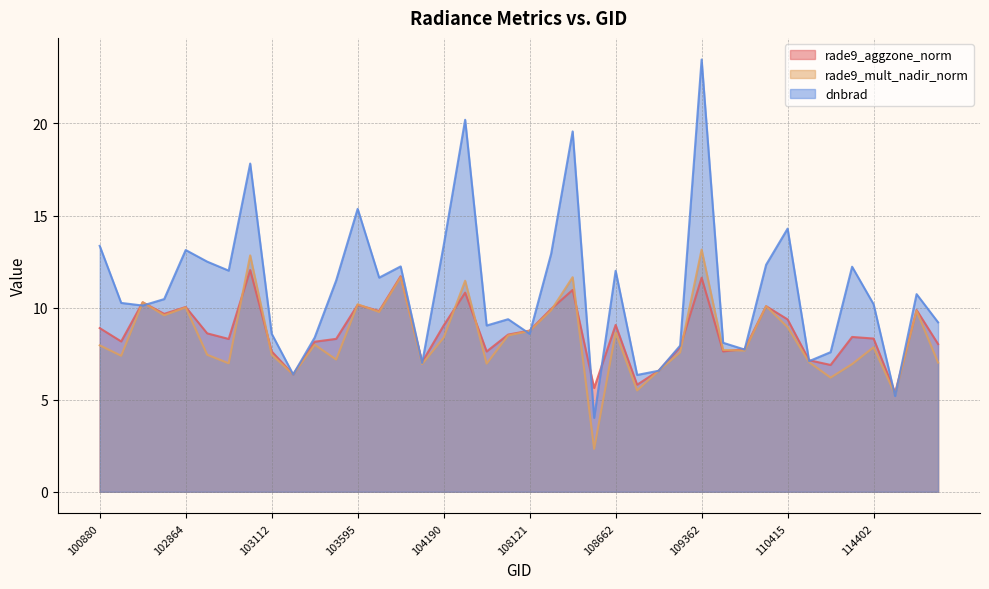

What is the minimum value for rade9_aggzone_norm?

5.4